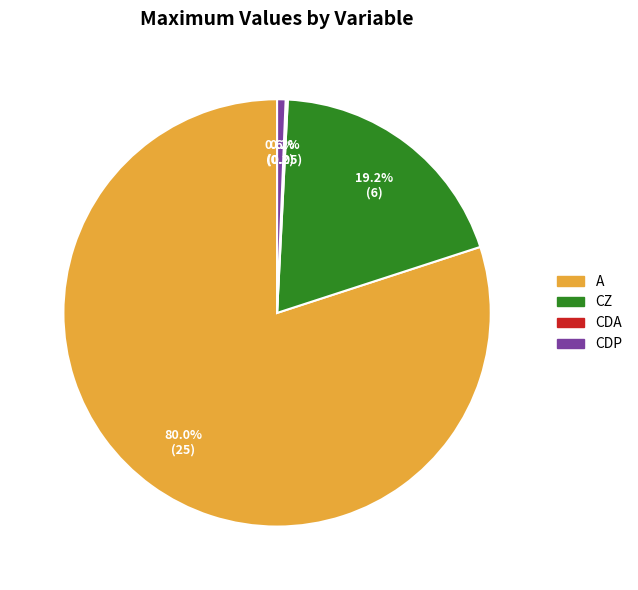

To the nearest percent, what portion does CDP represent?

1%